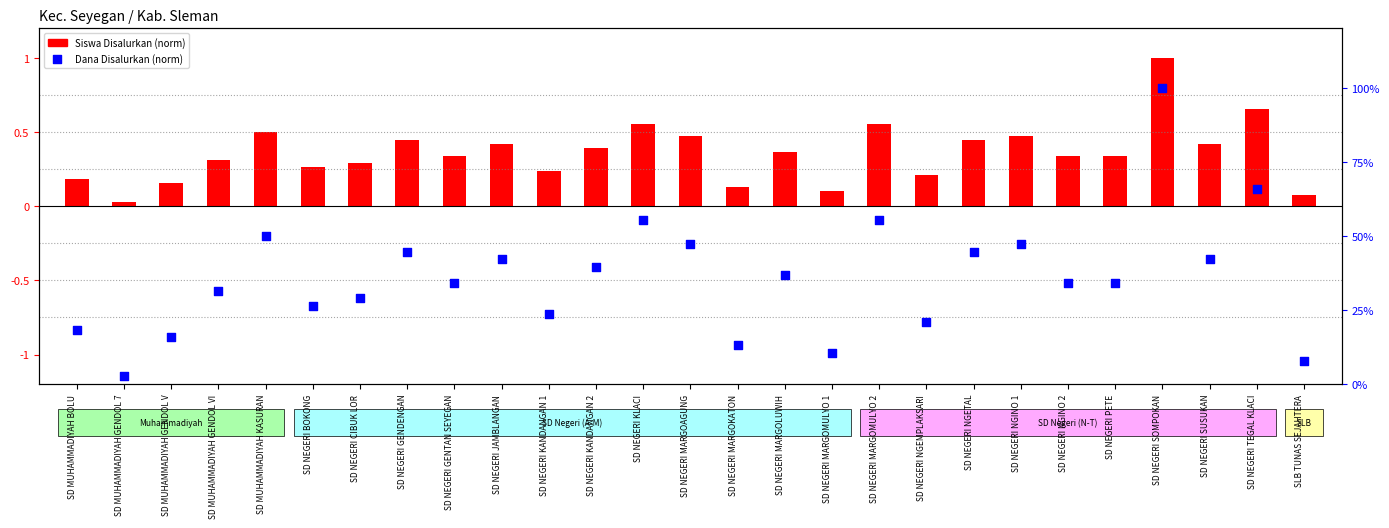

What is the change in value from SD MUHAMMADIYAH GENDOL V to SD NEGERI MARGOAGUNG?

+0.3